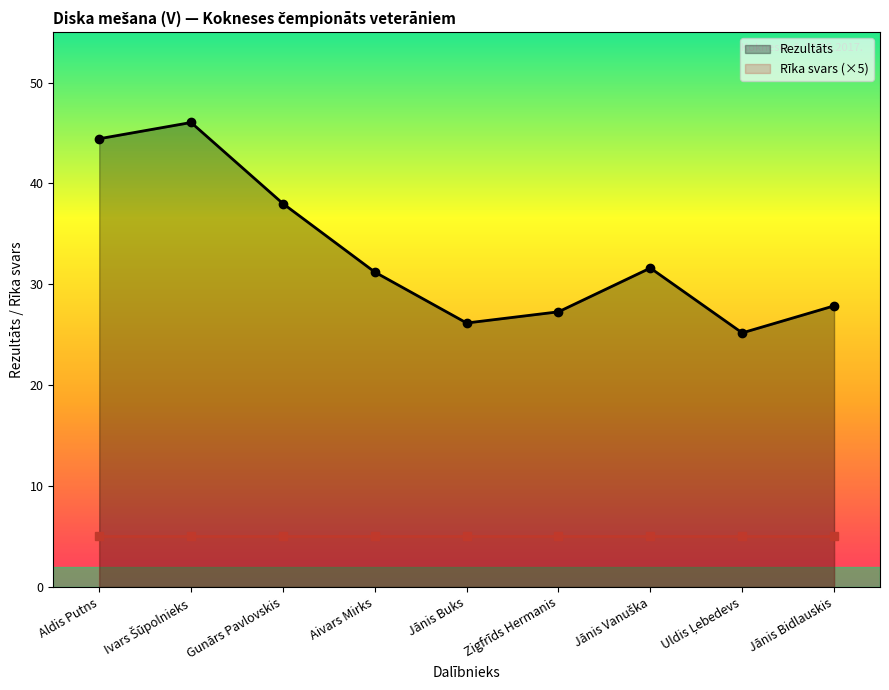

What is the label of the 6th point from the right?

Aivars Mirks